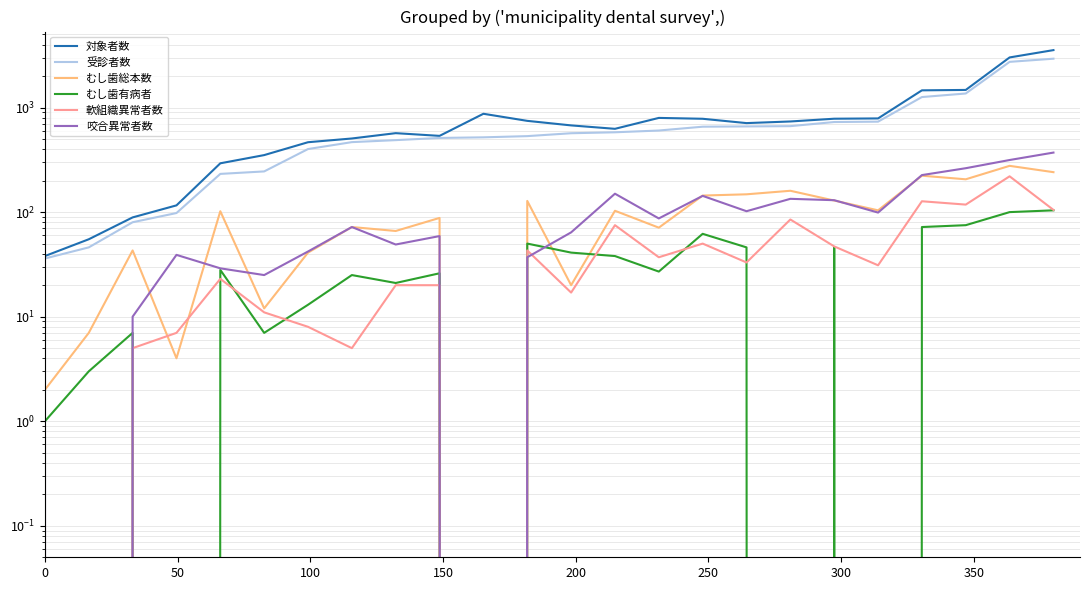

Reading left to right, transcribe all the data shown in this chart.

対象者数: 38	55	89	116	293	351	466	506	569	536	872	746	675	626	796	781	710	736	782	787	1461	1474	3015	3543
受診者数: 36	46	80	98	232	245	401	467	488	512	519	533	568	580	603	656	660	664	727	733	1260	1363	2736	2932
むし歯総本数: 2	7	43	4	102	12	41	72	66	88	0	128	20	103	71	144	148	160	129	104	223	206	277	241
むし歯有病者: 1	3	7	0	28	7	13	25	21	26	0	50	41	38	27	62	46	0	46	0	72	75	100	104
軟組織異常者数: 0	0	5	7	23	11	8	5	20	20	0	43	17	75	37	50	33	85	47	31	127	118	220	105
咬合異常者数: 7	0	10	39	29	25	42	72	49	59	0	37	64	150	87	143	102	134	130	99	226	263	315	371